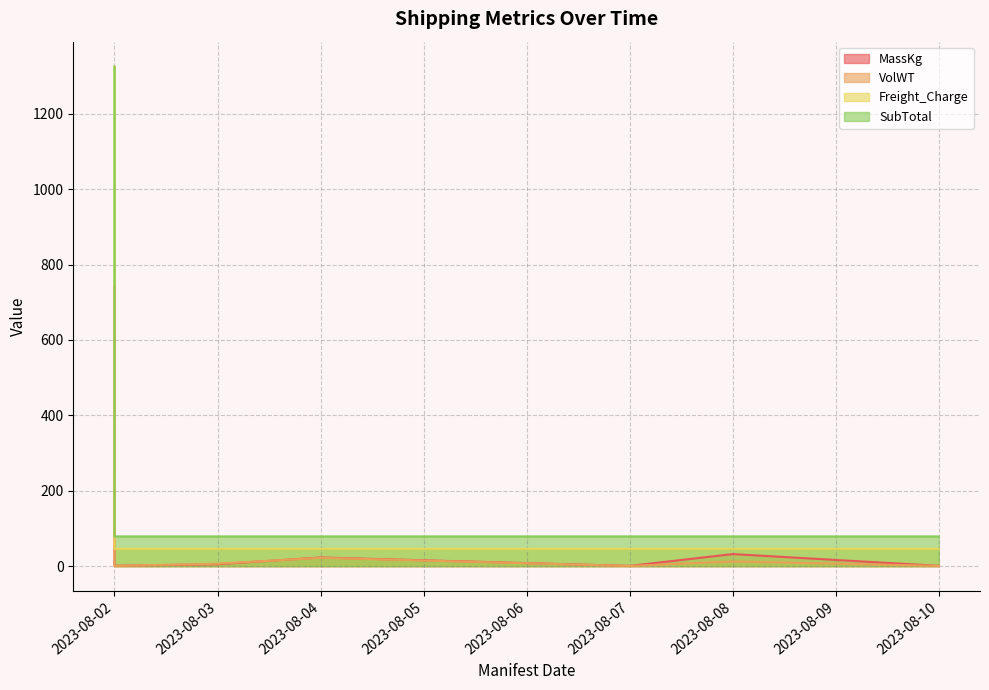

Which has a higher value, 2023-08-10 or 2023-08-02?

2023-08-02